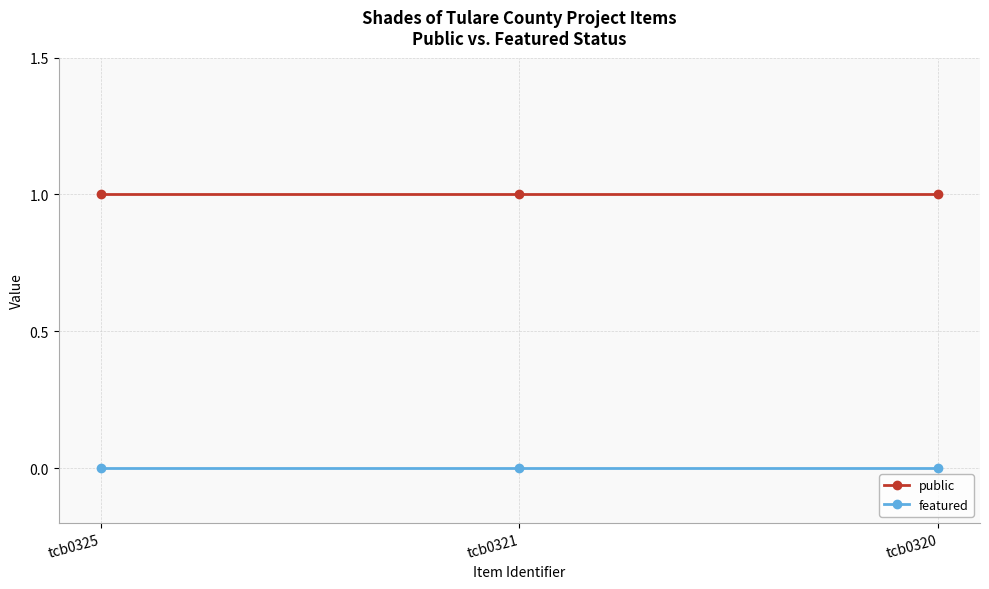

Does the chart have visible grid lines?

Yes